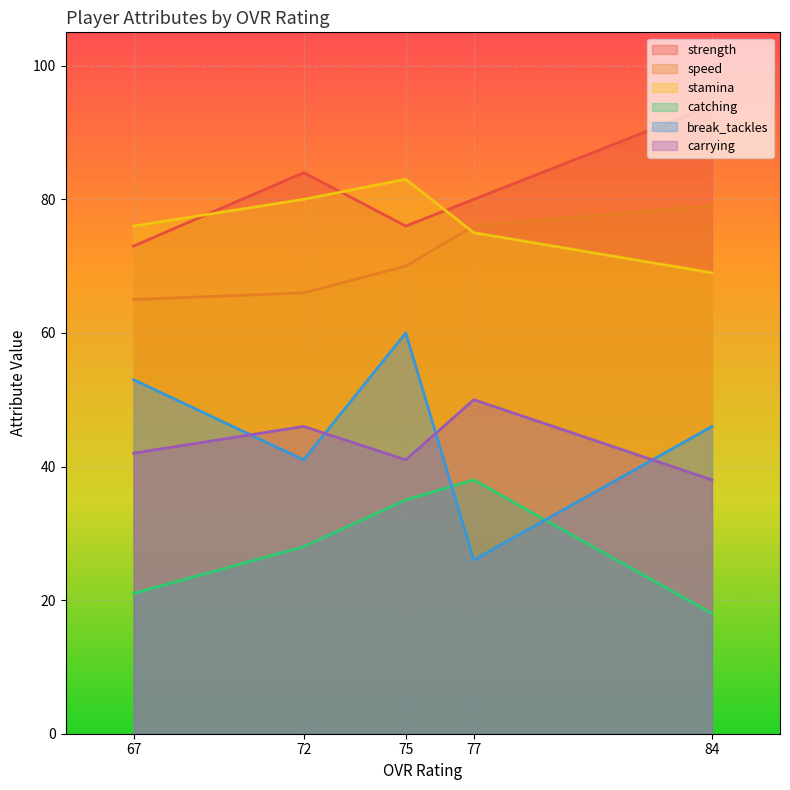

What is the smallest value displayed?

18